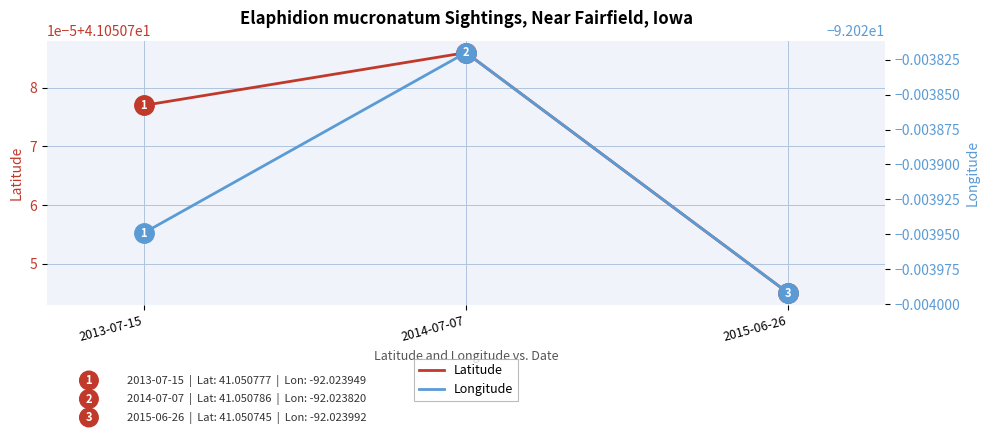

At which label does Longitude reach its minimum?

2015-06-26